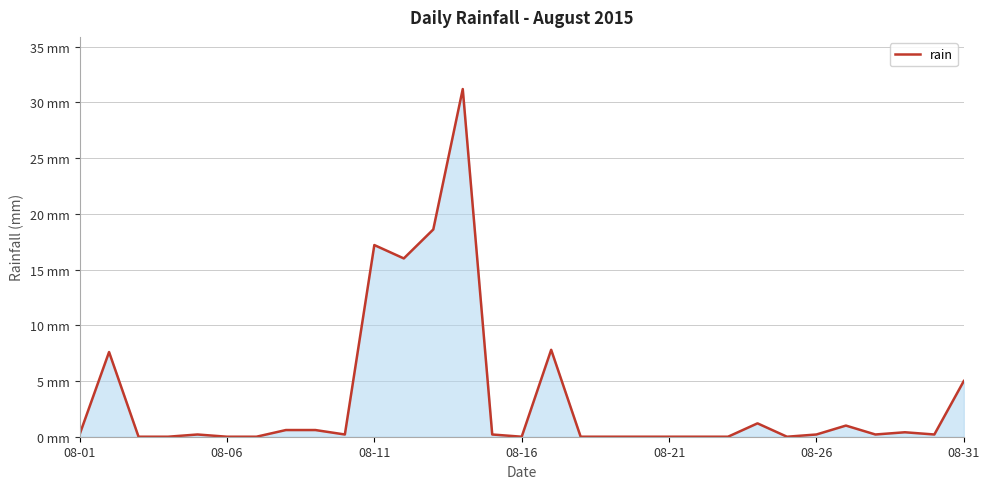

Is this an area chart (filled region under the line)?

Yes